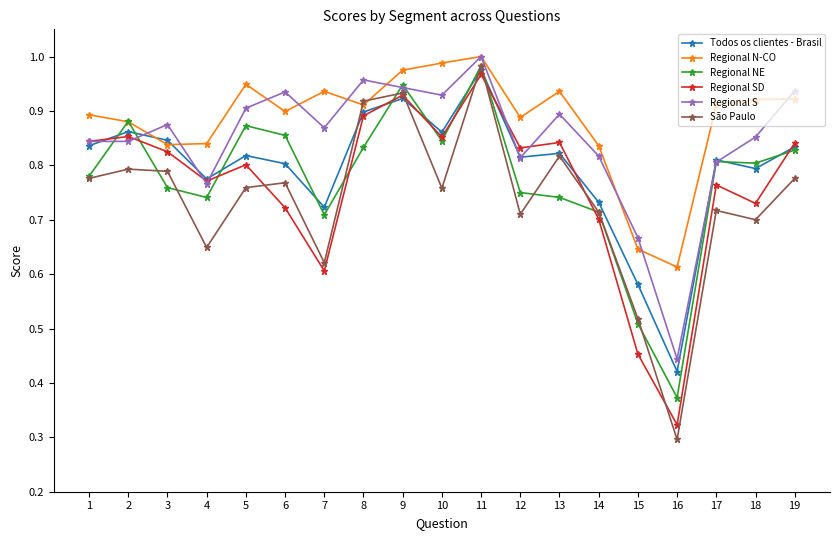

What is the total value across all series at 15?

3.4